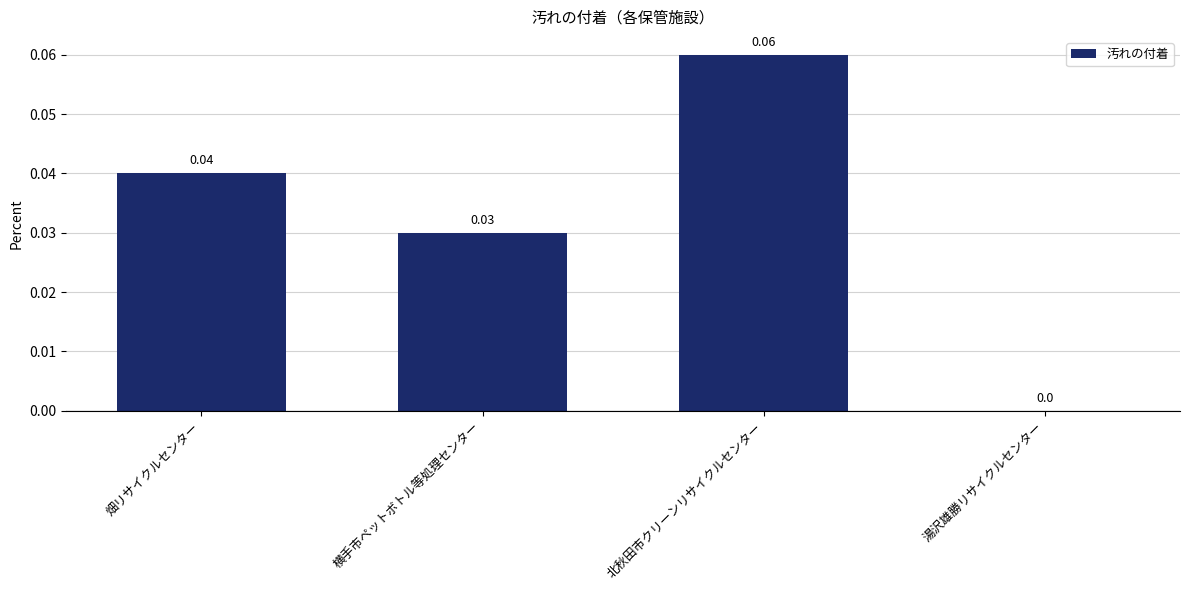

The value at 湯沢雄勝リサイクルセンター is 0.0. True or false?

True